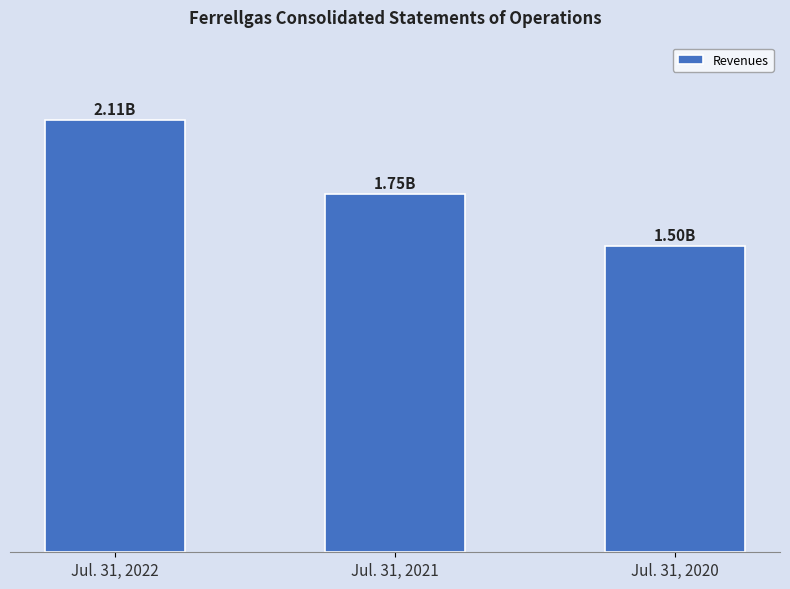

What is the smallest value displayed?

1497826000